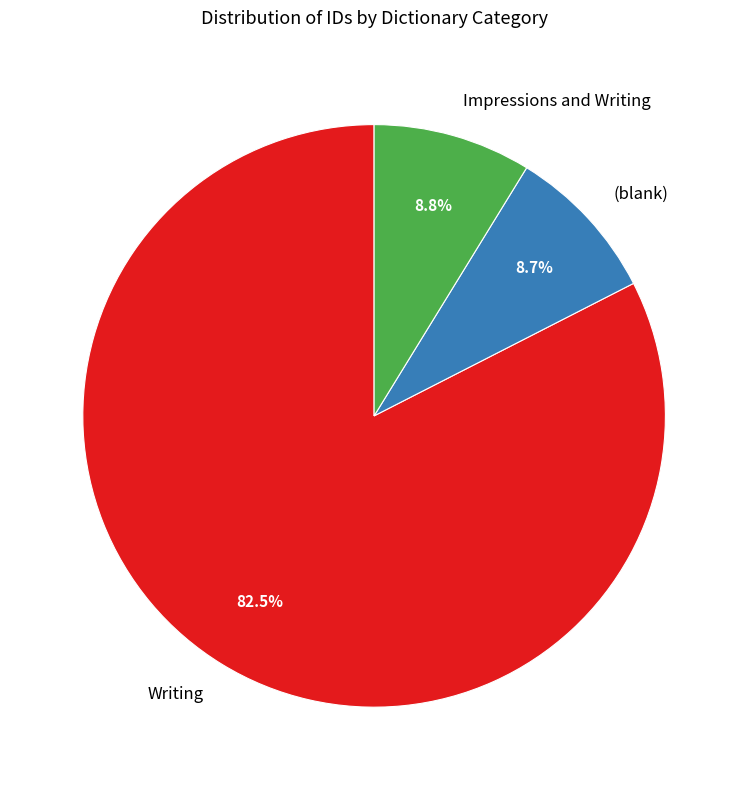

True or false: (blank) accounts for 9% of the total.

True